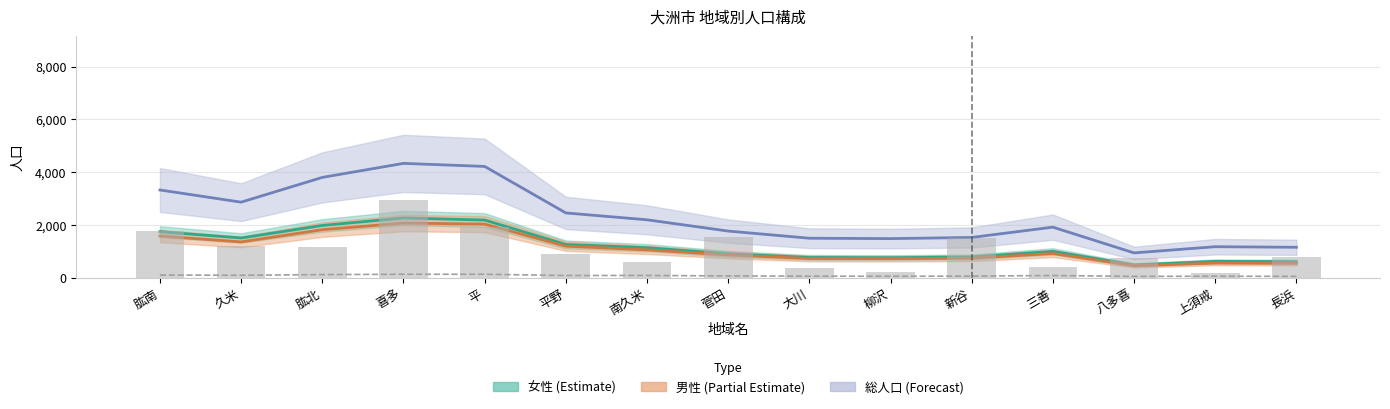

Reading left to right, list all the values displayed in this chart.

60-64歳の男性: 肱南=101.7	久米=92.7	肱北=118.0	喜多=130.3	平=131.0	平野=83.7	南久米=86.0	菅田=67.7	大川=59.0	柳沢=55.7	新谷=60.3	三善=83.7	八多喜=50.7	上須戒=58.3	長浜=51.3
世帯数: 肱南=1783.0	久米=1213.0	肱北=1176.0	喜多=2943.0	平=1922.0	平野=917.0	南久米=592.0	菅田=1537.0	大川=357.0	柳沢=209.0	新谷=1496.0	三善=396.0	八多喜=738.0	上須戒=196.0	長浜=791.0